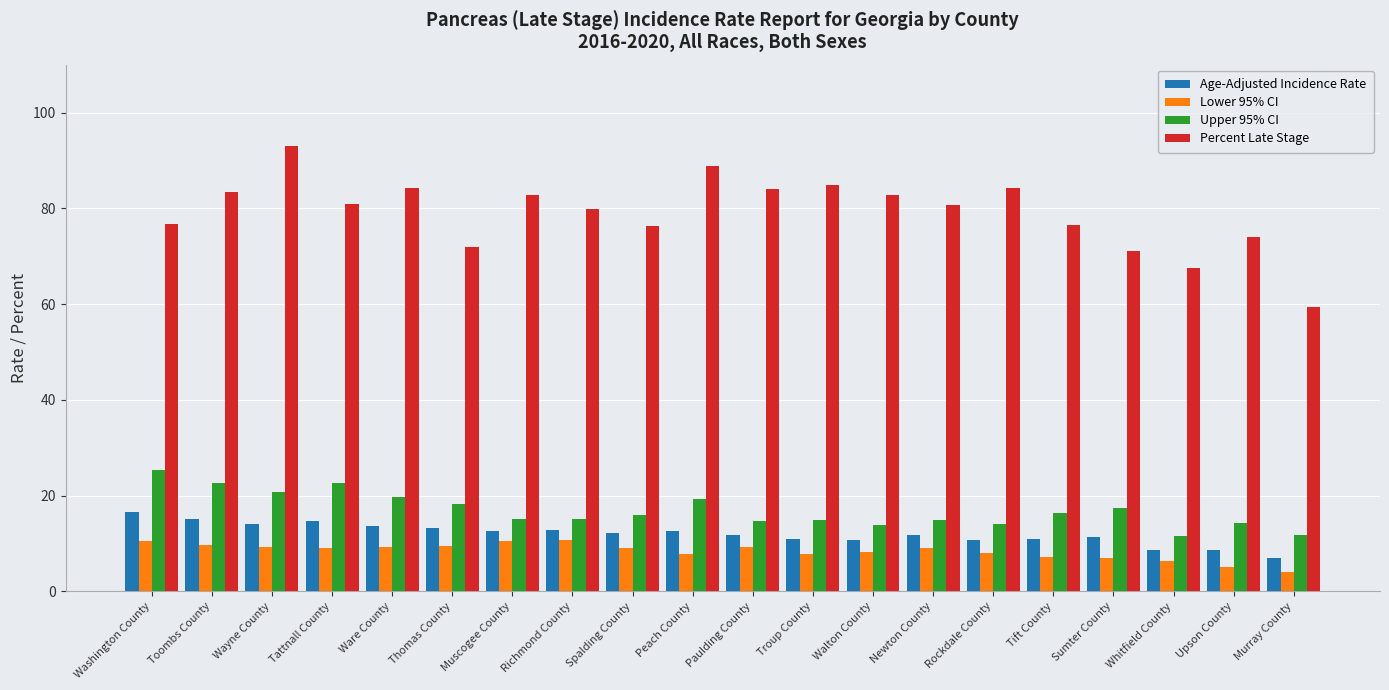

What is the difference between the maximum and minimum values in the Percent Late Stage series?

33.8